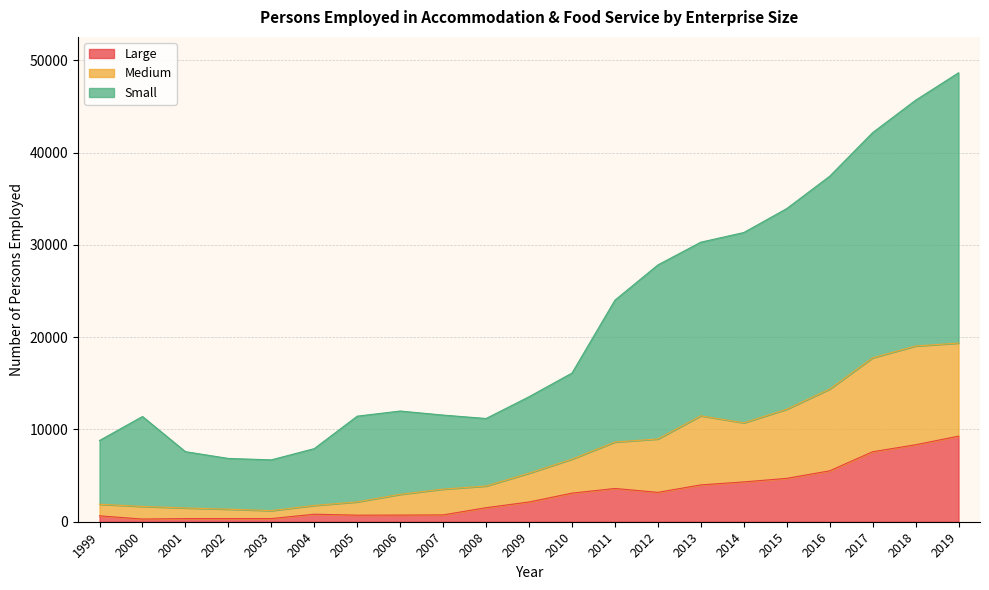

True or false: Large and Medium intersect in this chart.

False